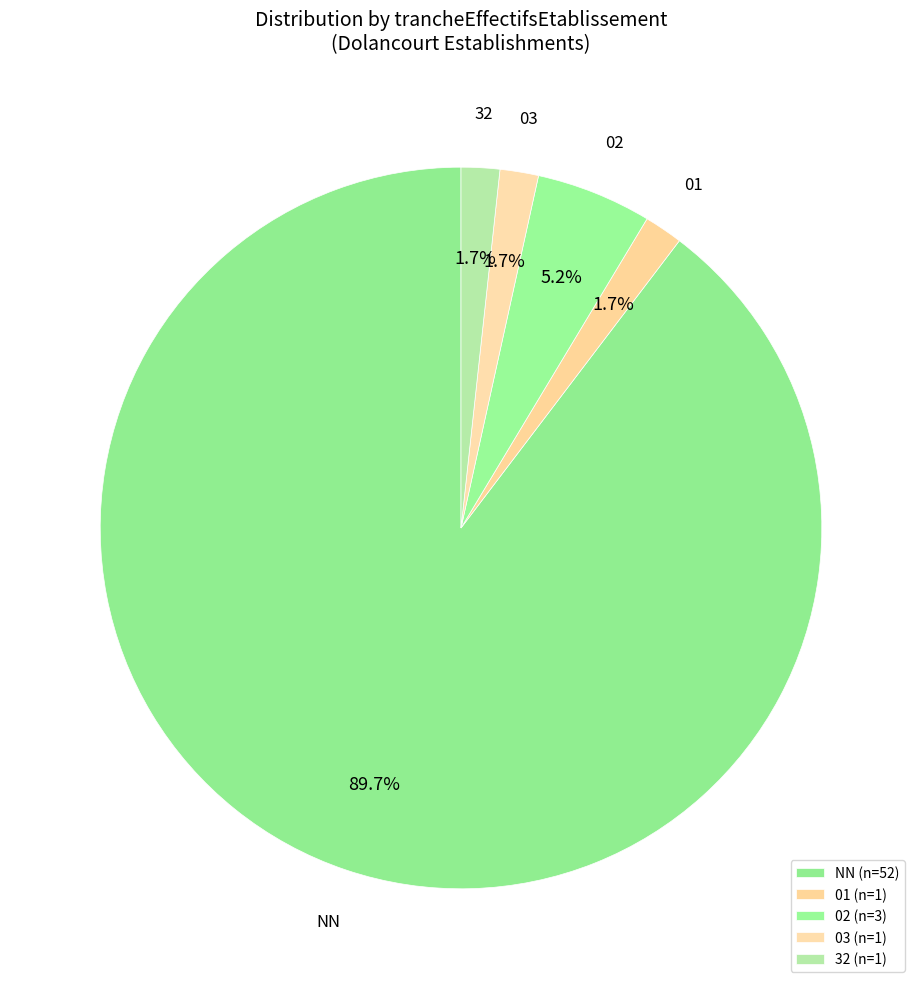

How many segments does this pie chart have?

5